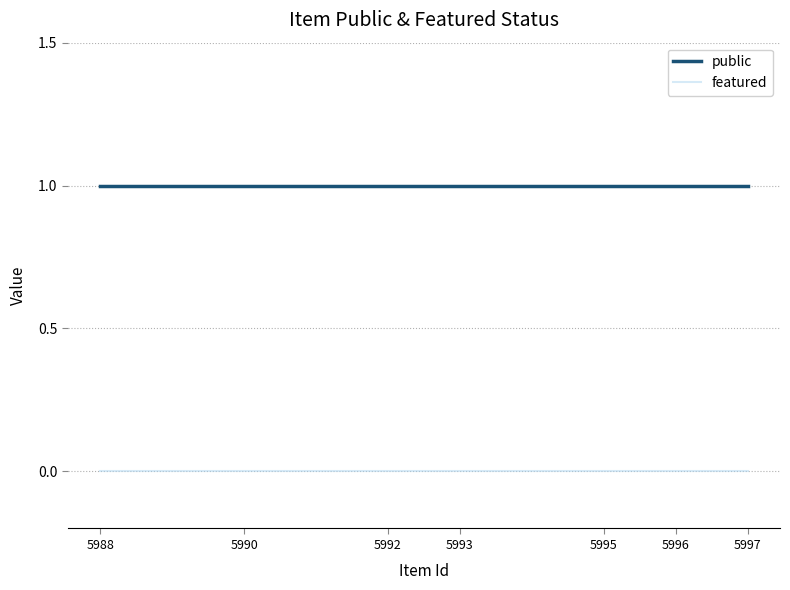

Reading left to right, extract all data points from this chart.

public: 5997=1	5996=1	5995=1	5993=1	5992=1	5990=1	5988=1
featured: 5997=0	5996=0	5995=0	5993=0	5992=0	5990=0	5988=0